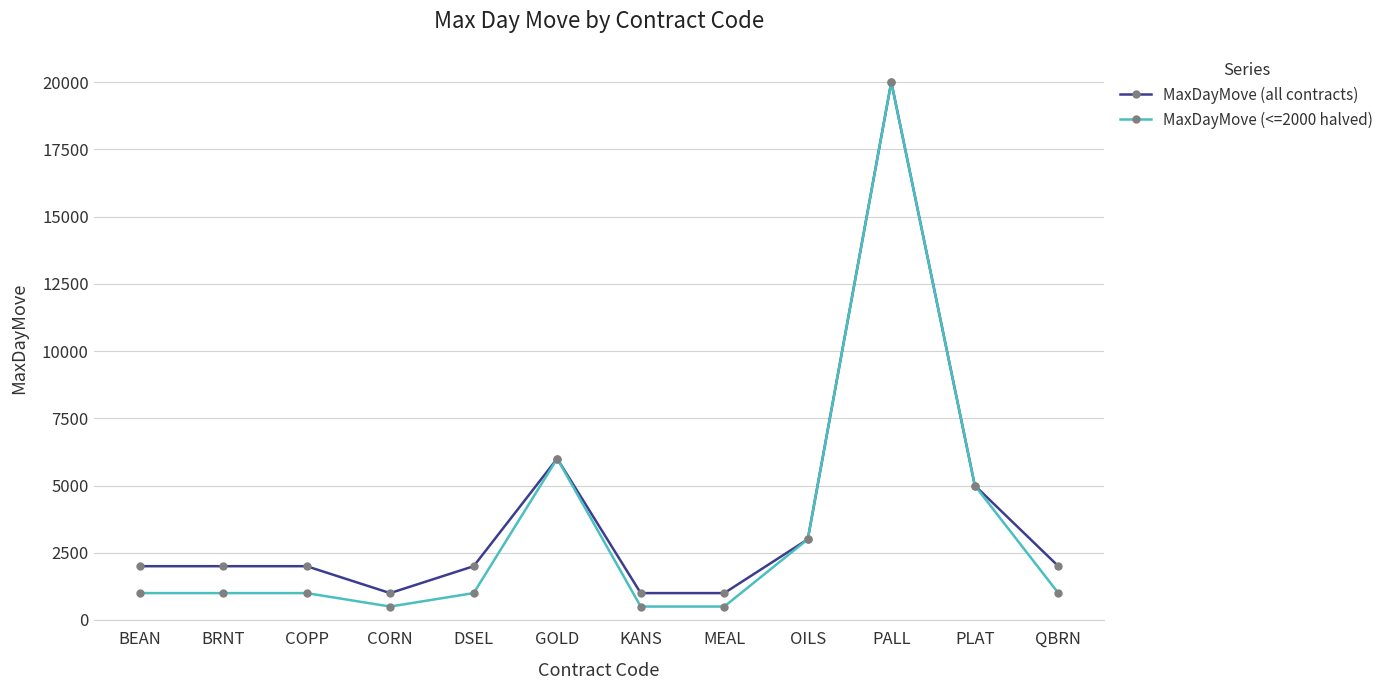

Reading left to right, list all the values displayed in this chart.

MaxDayMove (all contracts): BEAN=2000	BRNT=2000	COPP=2000	CORN=1000	DSEL=2000	GOLD=6000	KANS=1000	MEAL=1000	OILS=3000	PALL=20000	PLAT=5000	QBRN=2000
MaxDayMove (<=2000 halved): BEAN=1000	BRNT=1000	COPP=1000	CORN=500	DSEL=1000	GOLD=6000	KANS=500	MEAL=500	OILS=3000	PALL=20000	PLAT=5000	QBRN=1000